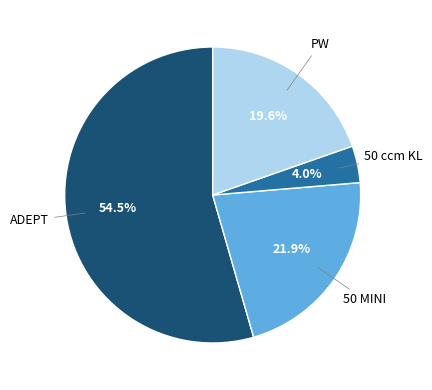

To the nearest percent, what is the difference between the largest and smallest slice percentages?

50%